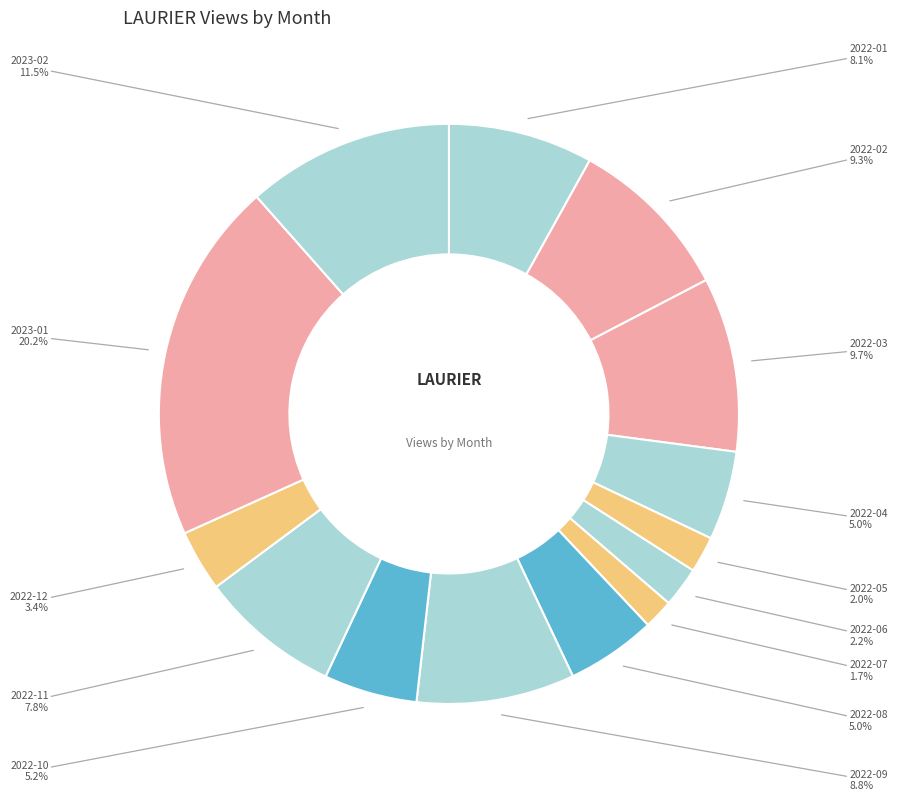

What is the smallest slice in the pie chart?

2022-07